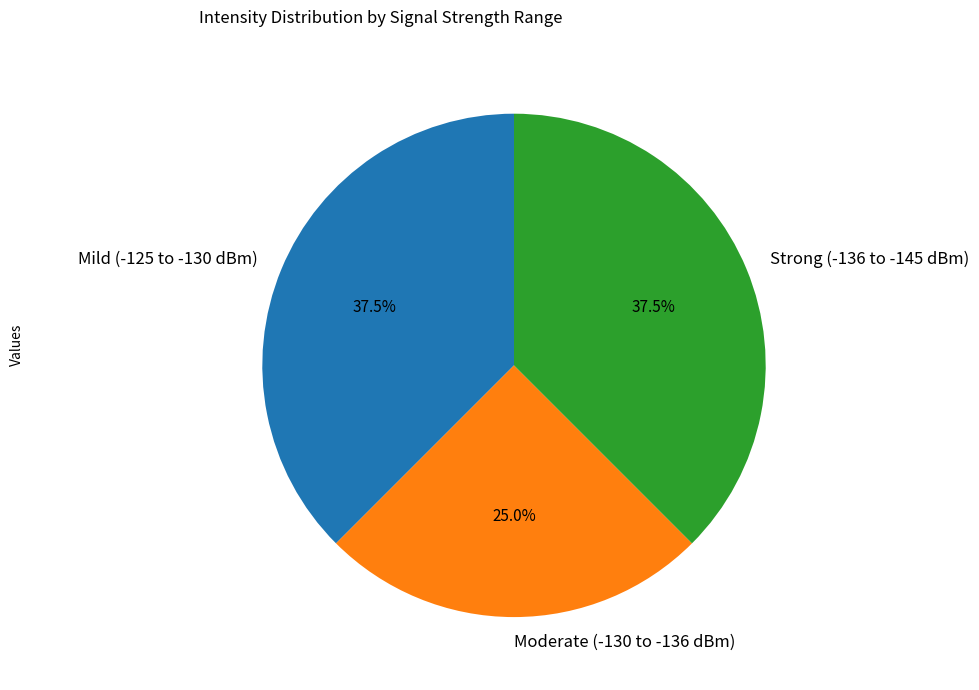

Which has a higher value, Mild (-125 to -130 dBm) or Moderate (-130 to -136 dBm)?

Mild (-125 to -130 dBm)